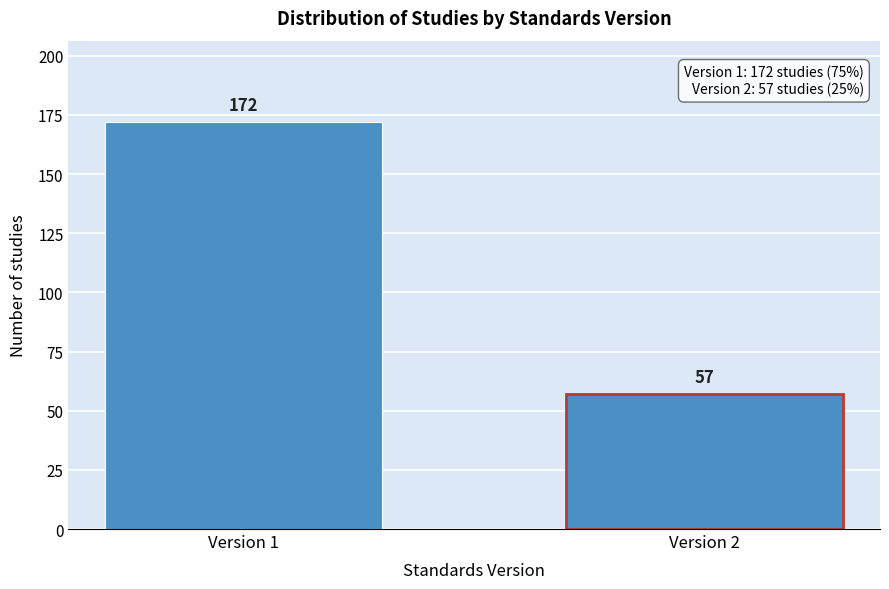

Reading left to right, transcribe all the data shown in this chart.

Version 1=172	Version 2=57